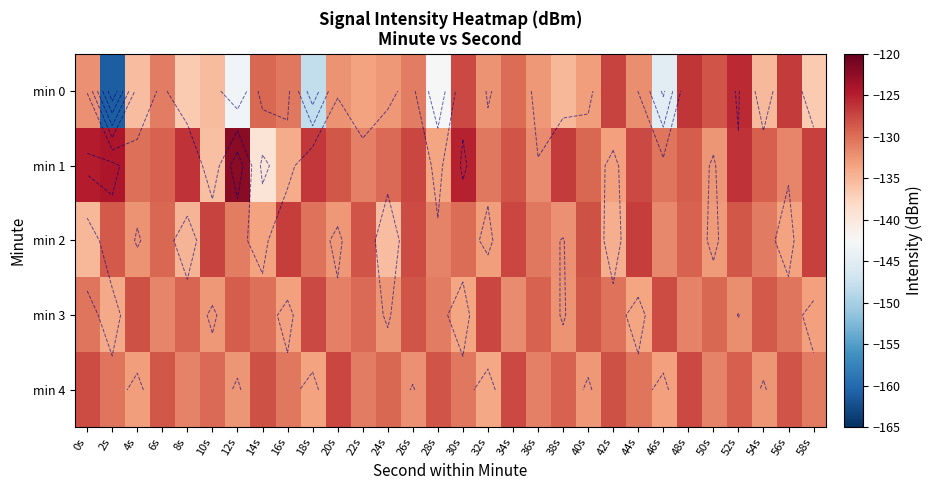

How many values in the min 0 series are below -132?

19